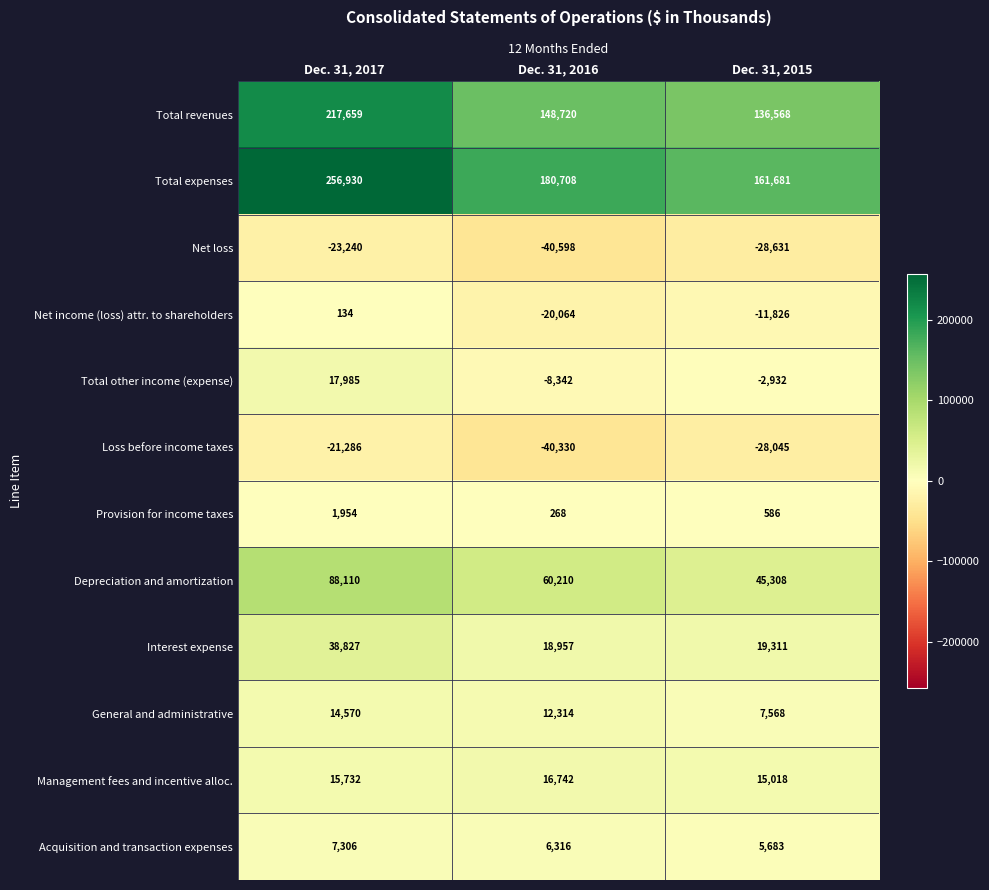

At which label does Management fees and incentive alloc. reach its peak?

Dec. 31, 2016